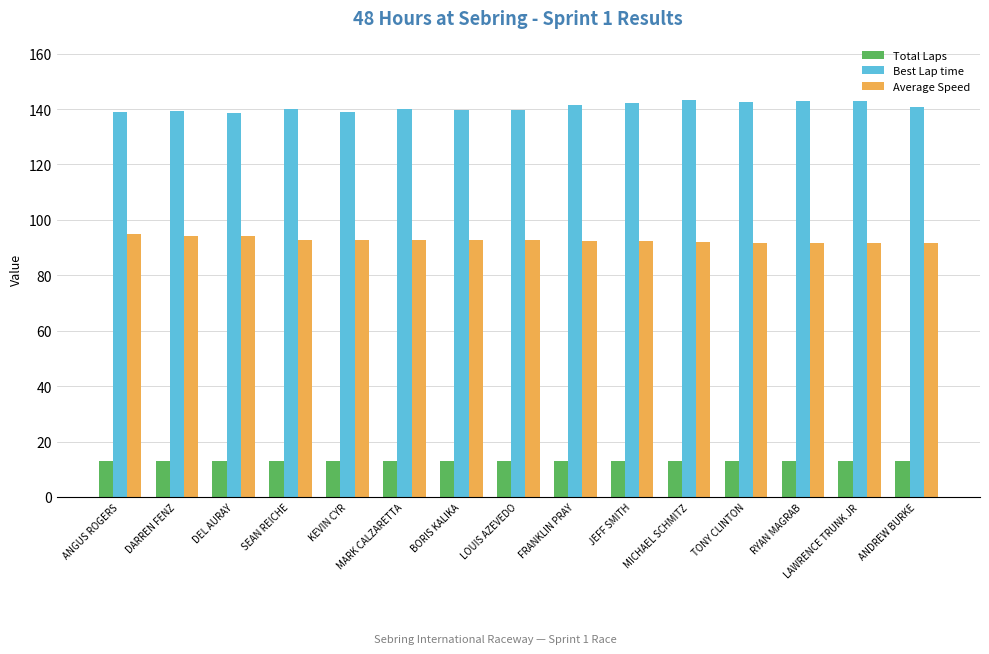

Rank the series at SEAN REICHE from highest to lowest value.

Best Lap time, Average Speed, Total Laps